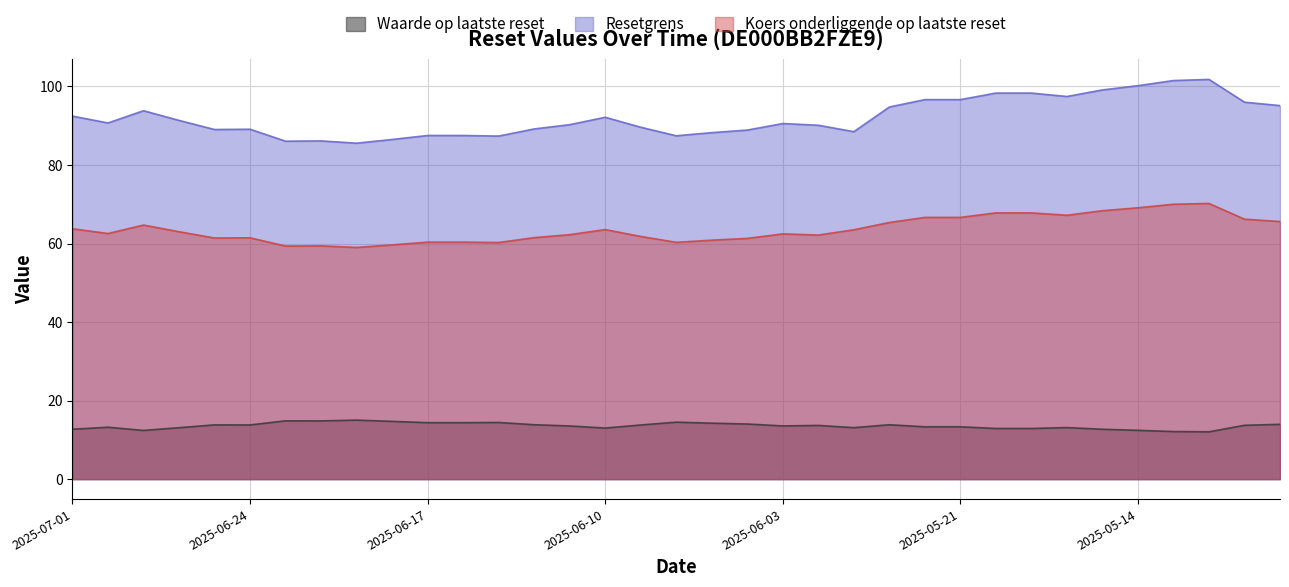

At which label does Koers onderliggende op laatste reset reach its minimum?

2025-06-19